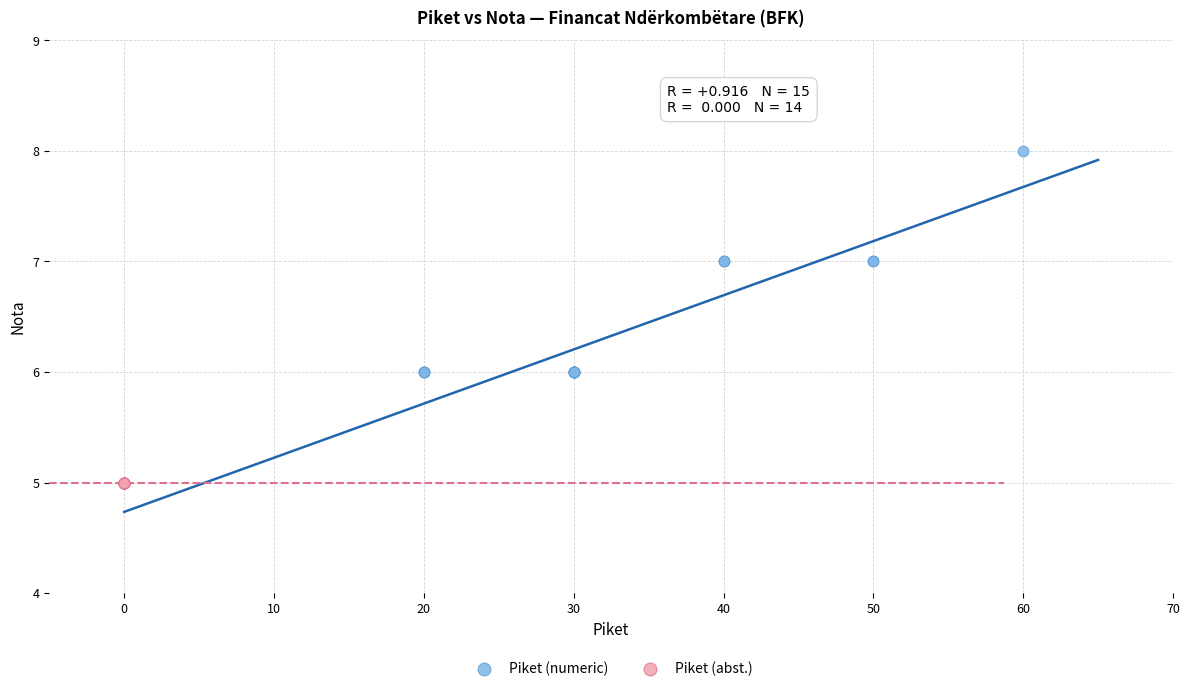

Which series reaches the minimum Y coordinate?

Piket (abst.)